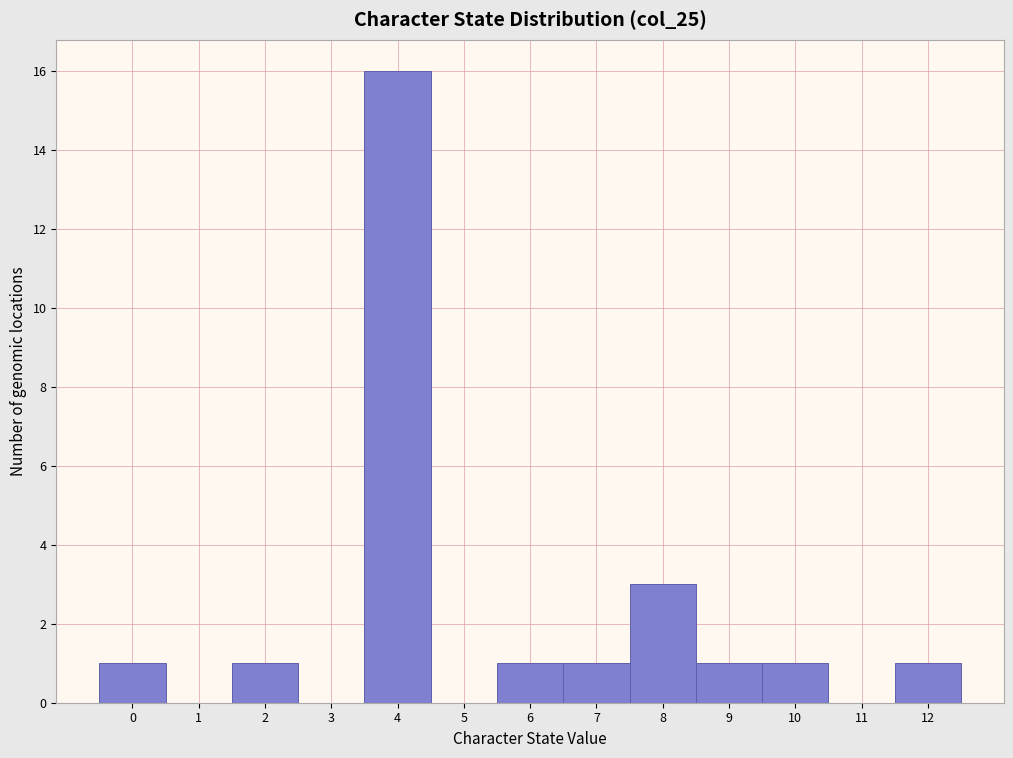

Reading left to right, list every bar in this chart as the range it spans on the x-axis followed by its height. The values are not printed on the chart, so give them approximately, as read against the axis.

-0.5 to 0.5: 1
0.5 to 1.5: 0
1.5 to 2.5: 1
2.5 to 3.5: 0
3.5 to 4.5: 16
4.5 to 5.5: 0
5.5 to 6.5: 1
6.5 to 7.5: 1
7.5 to 8.5: 3
8.5 to 9.5: 1
9.5 to 10.5: 1
10.5 to 11.5: 0
11.5 to 12.5: 1